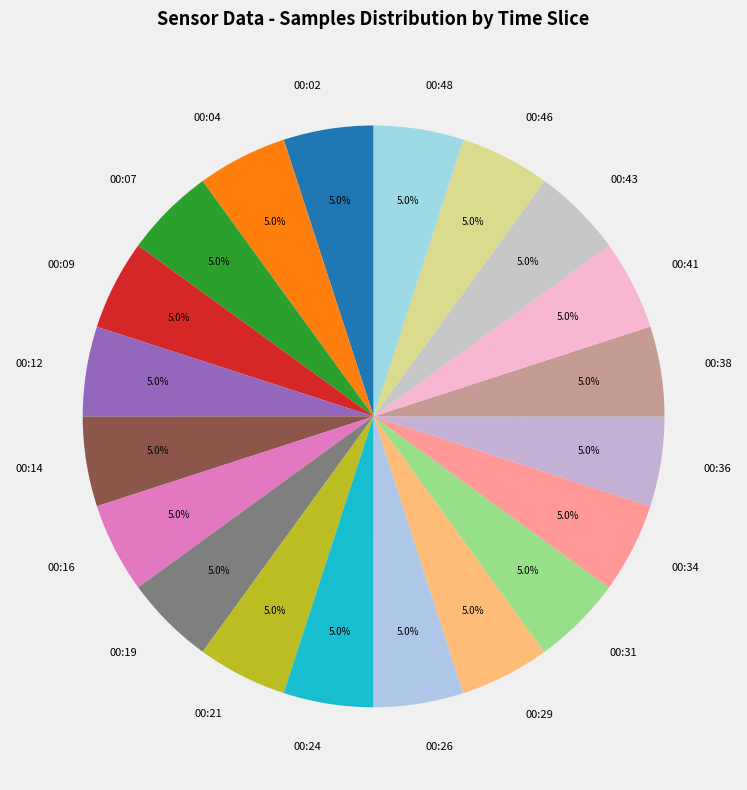

Does 00:46 represent more than half of the total?

No